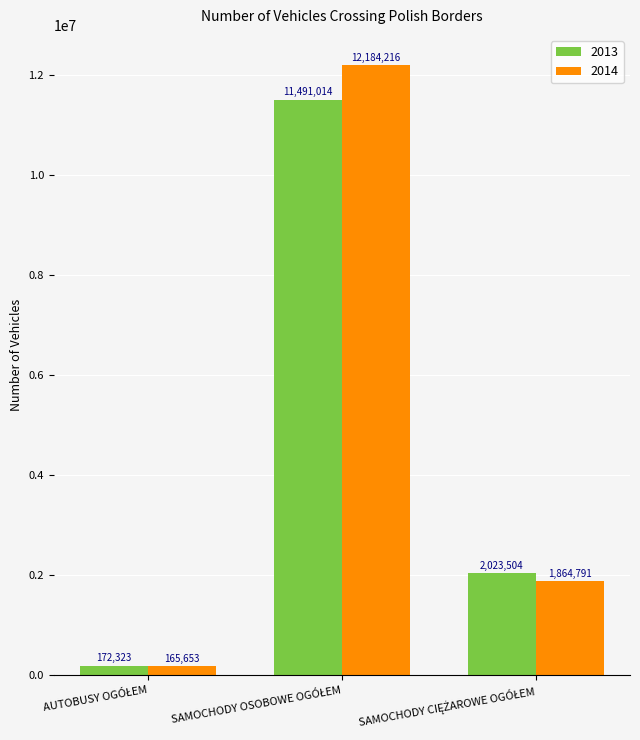

Which series has the widest spread of values?

2014